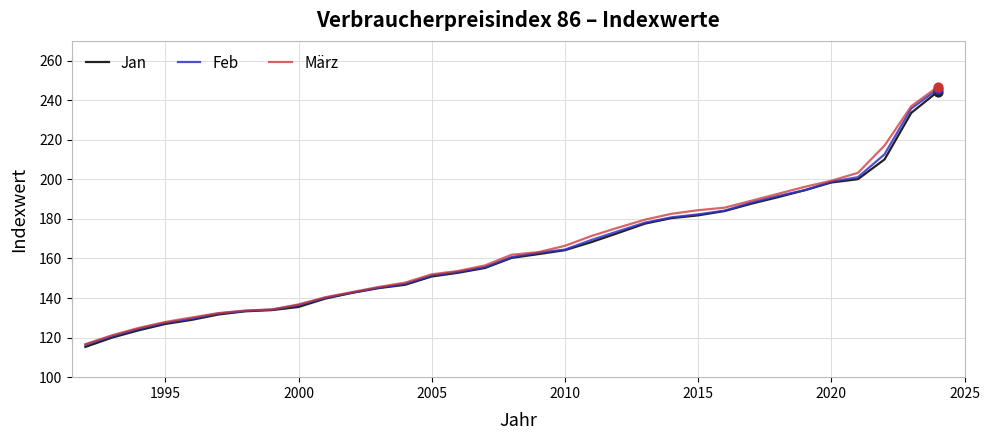

Which series has the largest range (max minus min)?

März